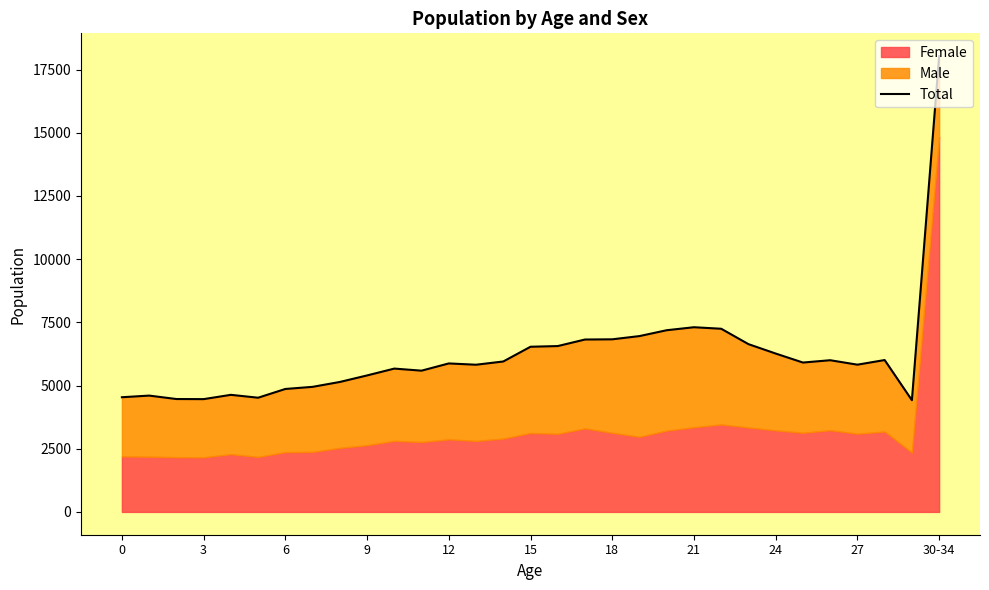

How many lines are shown in the chart?

1